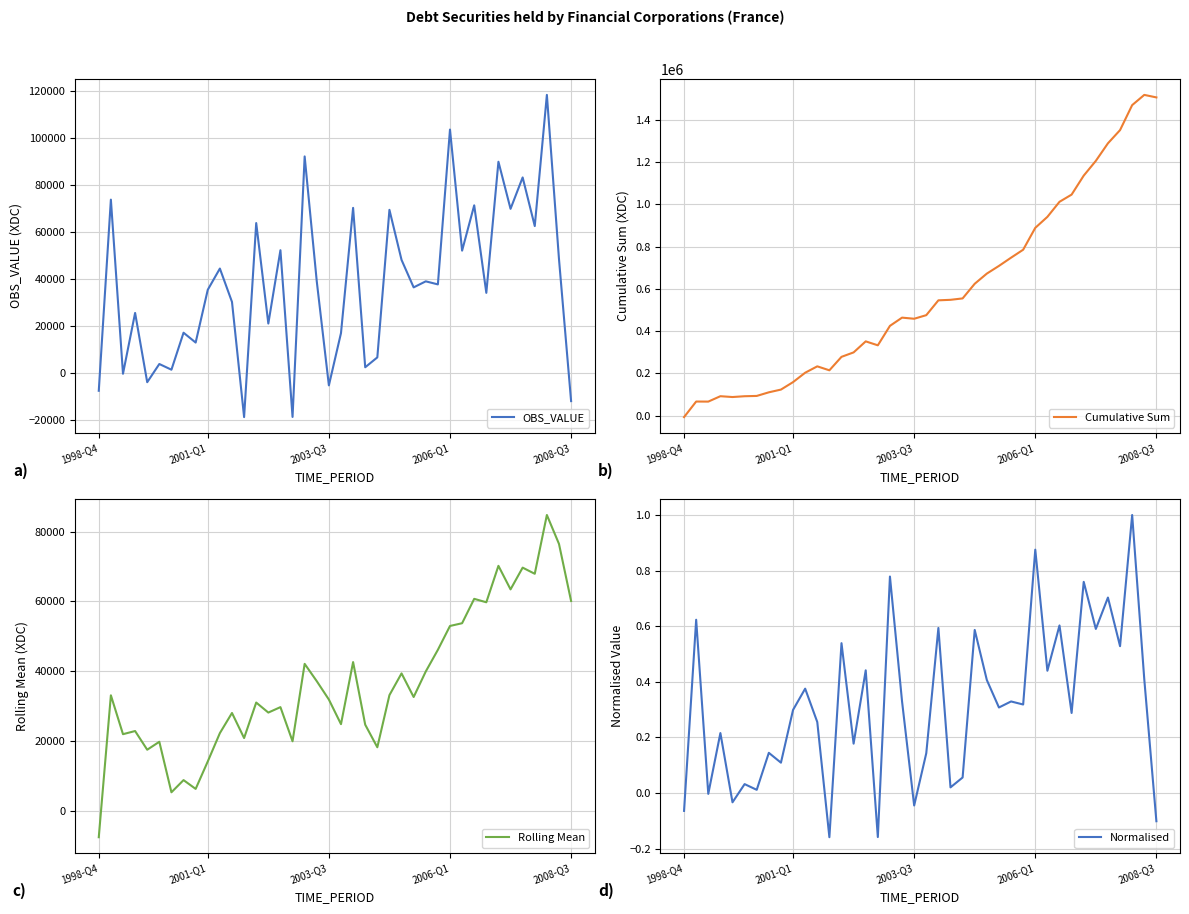

What are all the series names shown in the legend?

OBS_VALUE, Cumulative Sum, Rolling Mean, Normalised